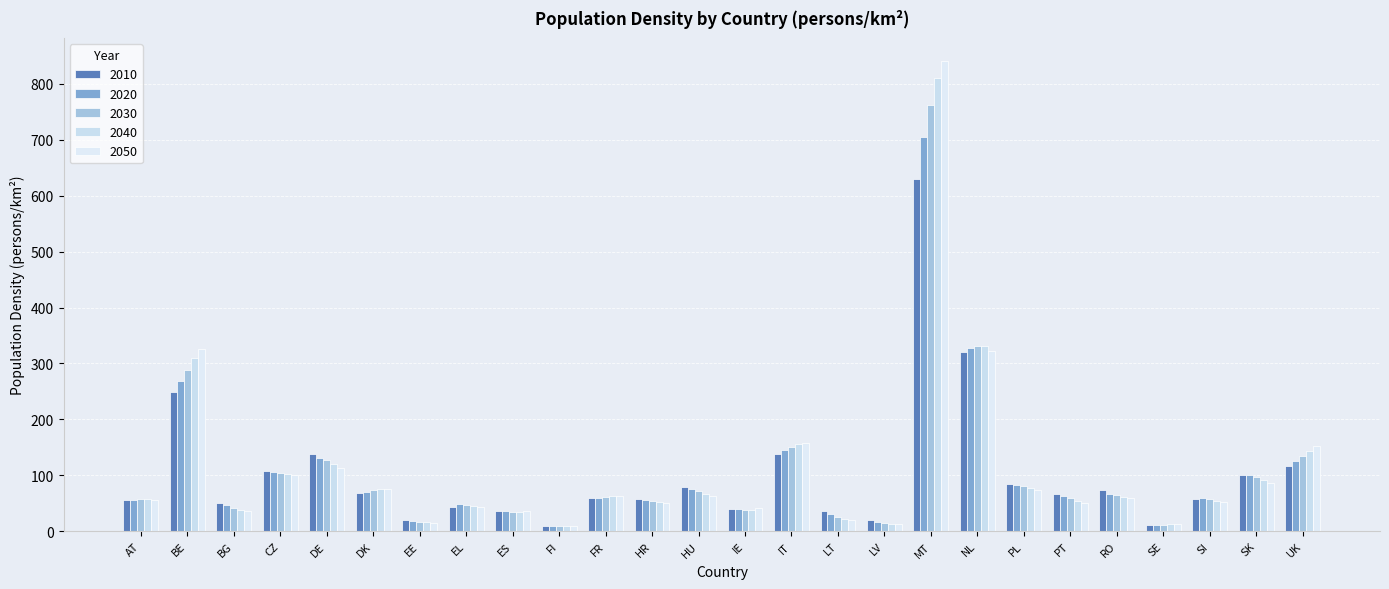

What is the difference between the maximum and minimum values in the 2030 series?

753.9